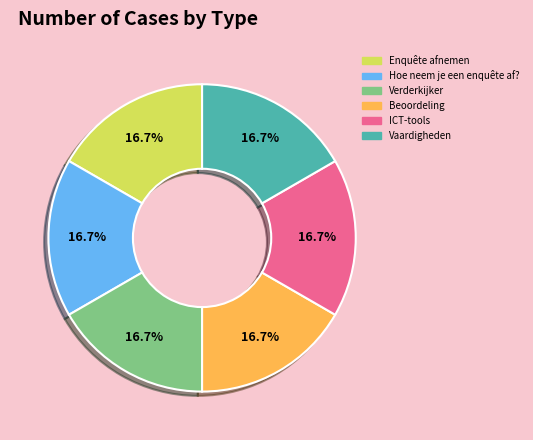

Is there any slice that represents more than half of the pie?

No